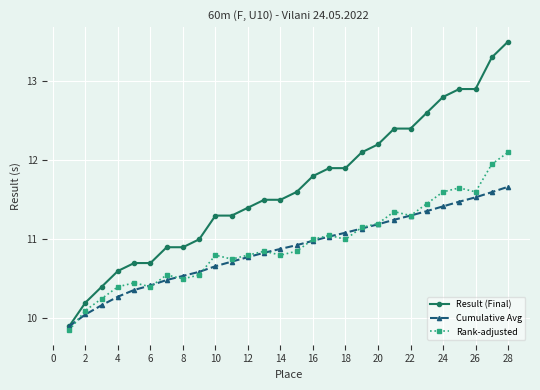

Which series has the largest total across all categories?

Result (Final)